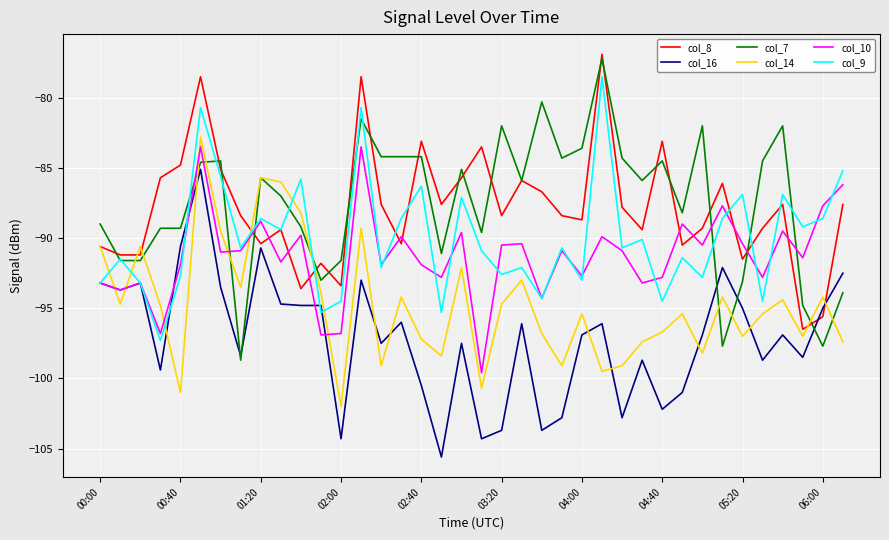

How many intersections are there between col_16 and col_14?

11